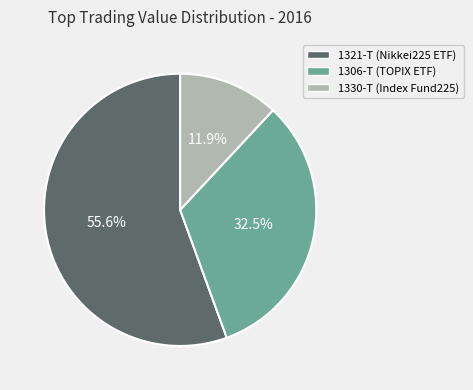

Does any single category account for the majority?

Yes